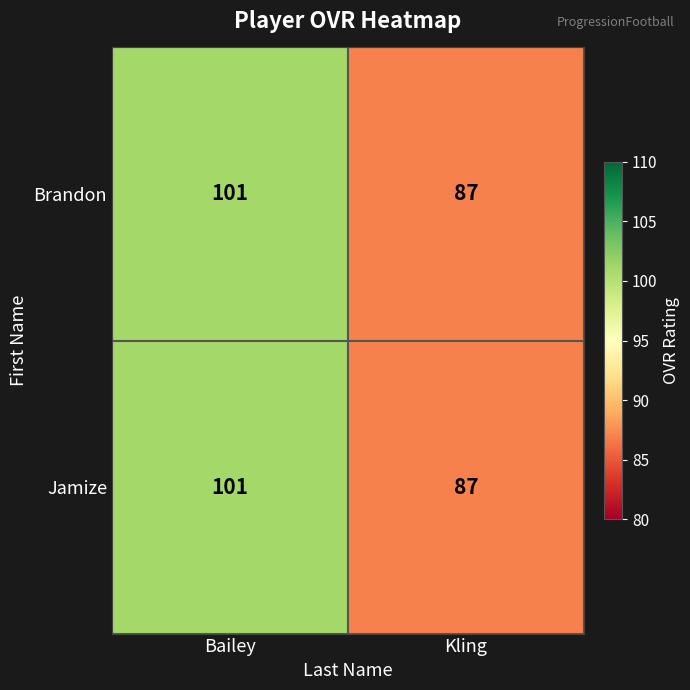

What is the sum of all Brandon values?

188